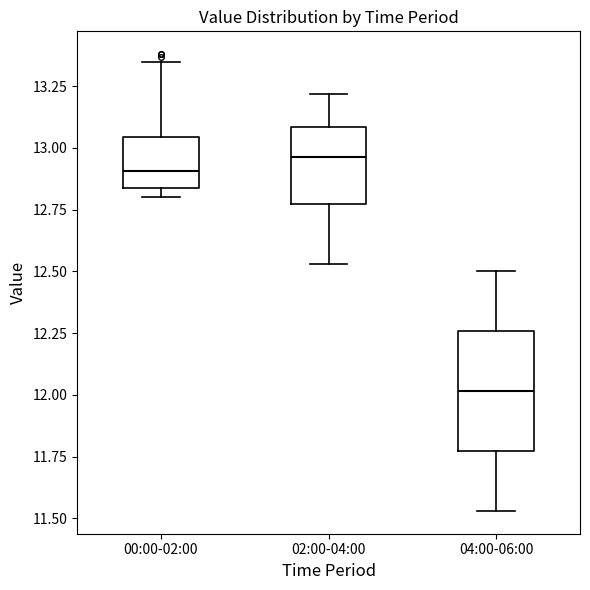

Where is the upper edge of the box for 02:00-04:00 on the y-axis? The values are not printed on the chart, so give them approximately, as read against the axis.

13.10